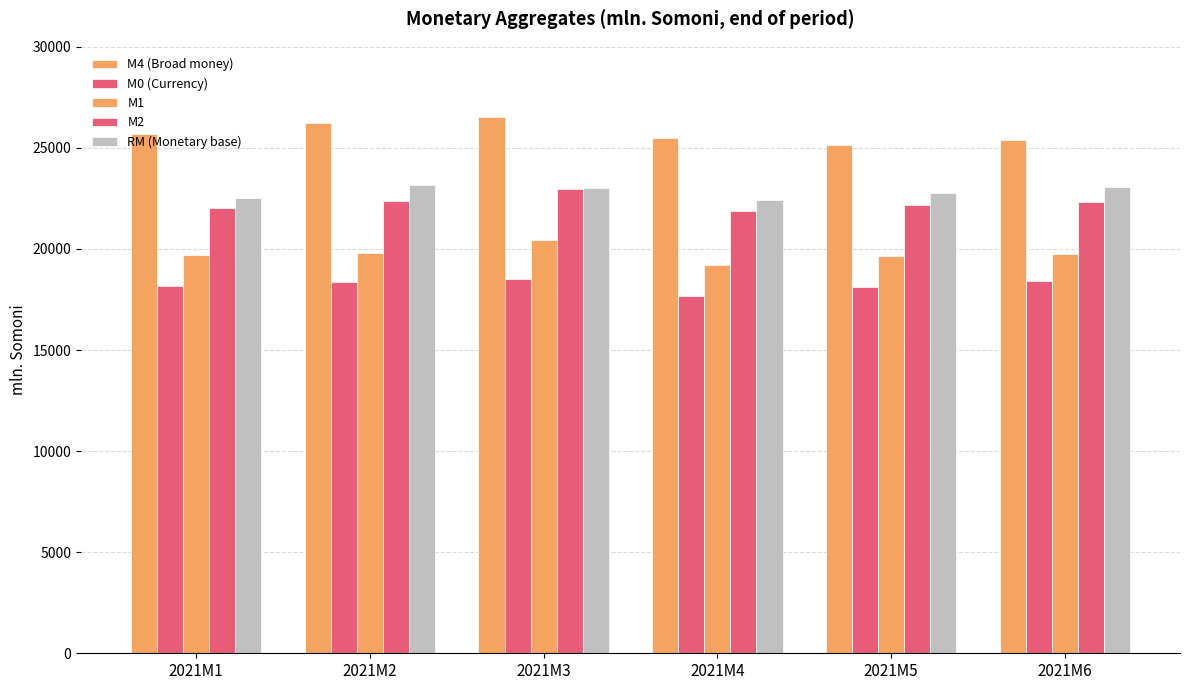

How many values in the M4 (Broad money) series are below 25709?

3